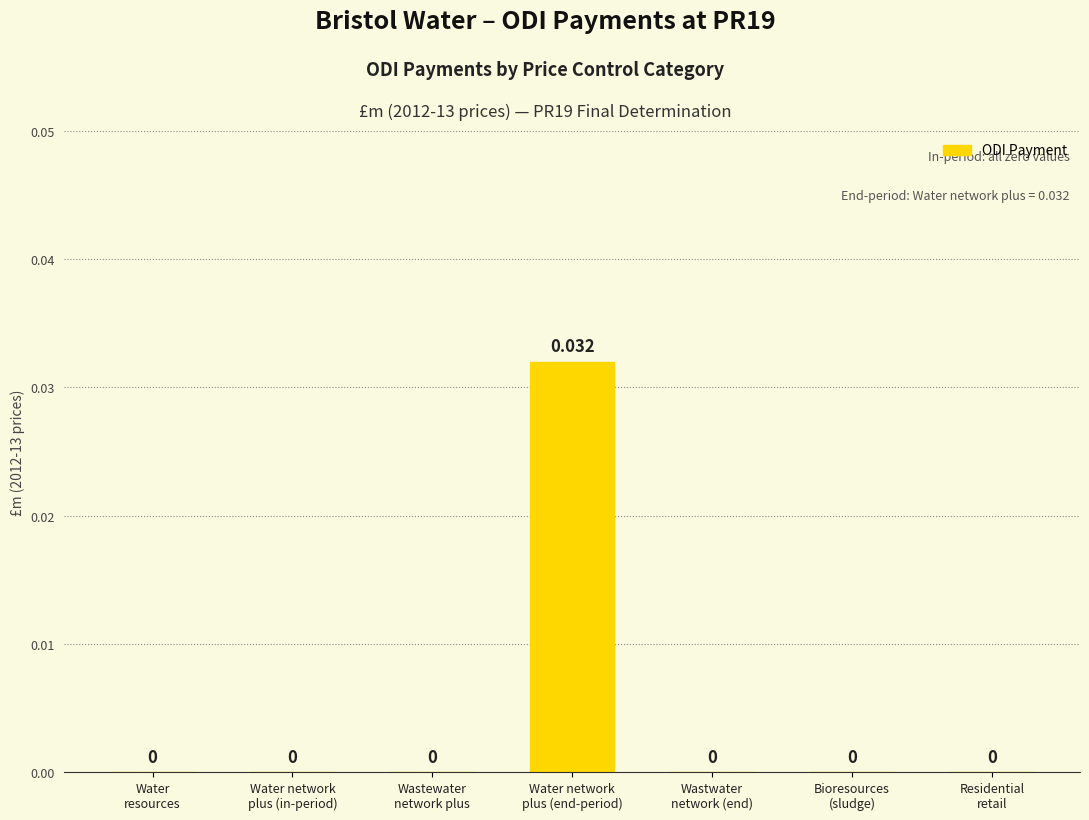

Count the number of data series in this chart.

1